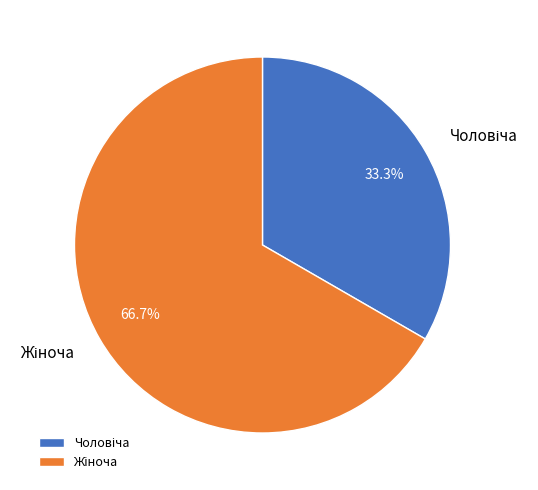

Is there a majority slice in this chart?

Yes